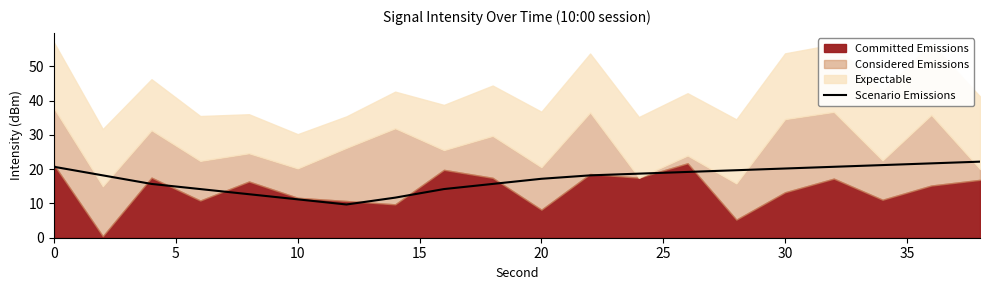

True or false: the data has more than 1 interior local peaks.

False